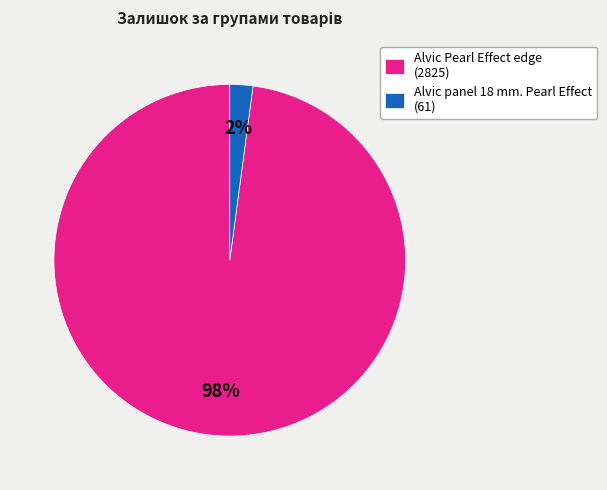

What is the smallest slice in the pie chart?

Alvic panel 18 mm. Pearl Effect (61)